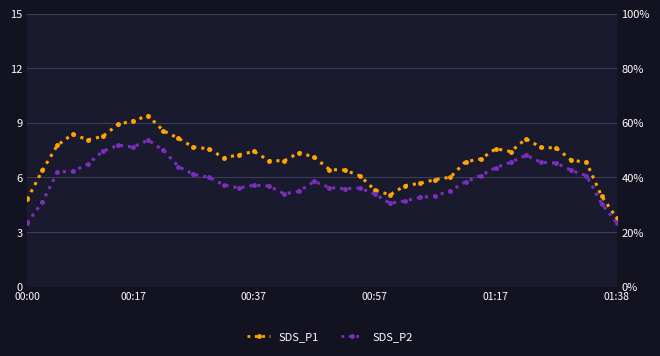

Is it true that SDS_P2 equals 1.8 at 24?

True